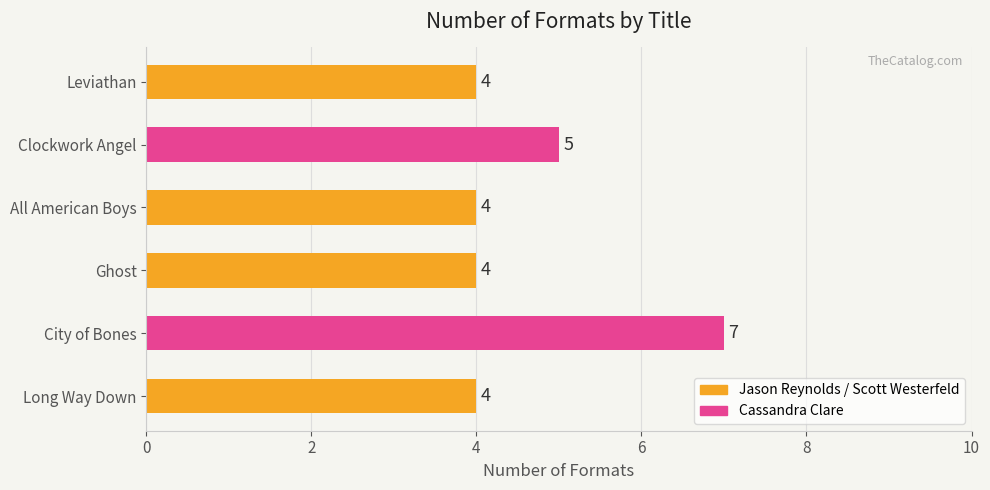

Approximately how many times larger is the value at All American Boys compared to Leviathan?

1.0